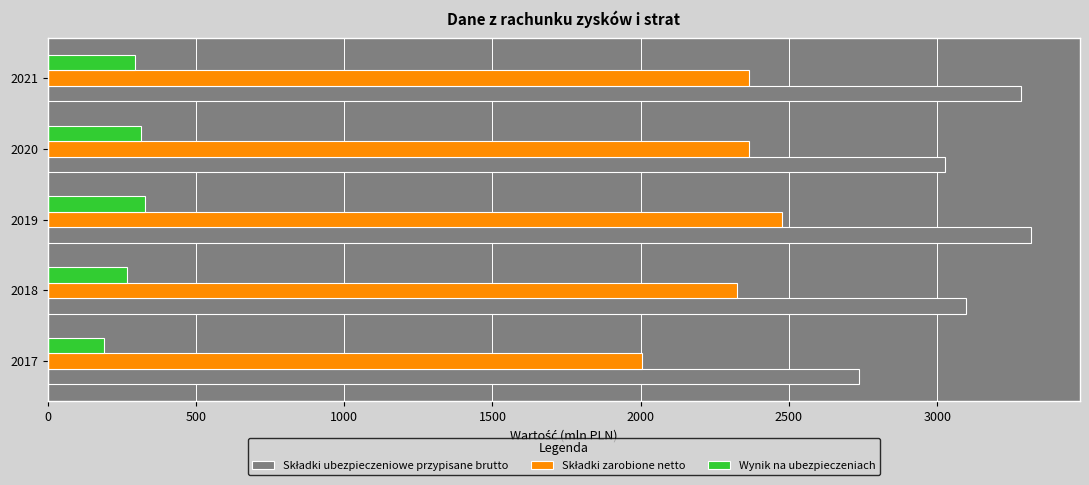

What is the lowest value of the Wynik na ubezpieczeniach series?

191